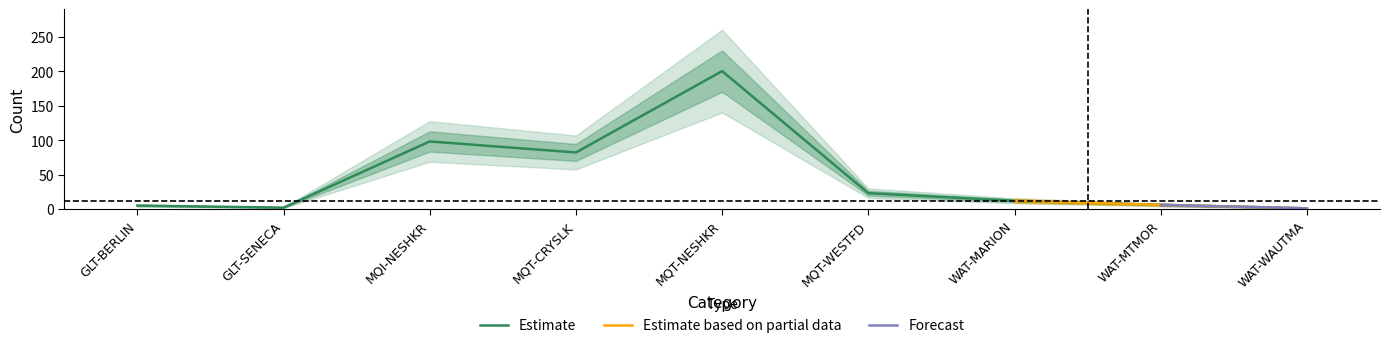

What is the difference between the values at MQI-NESHKR and WAT-WAUTMA?

97